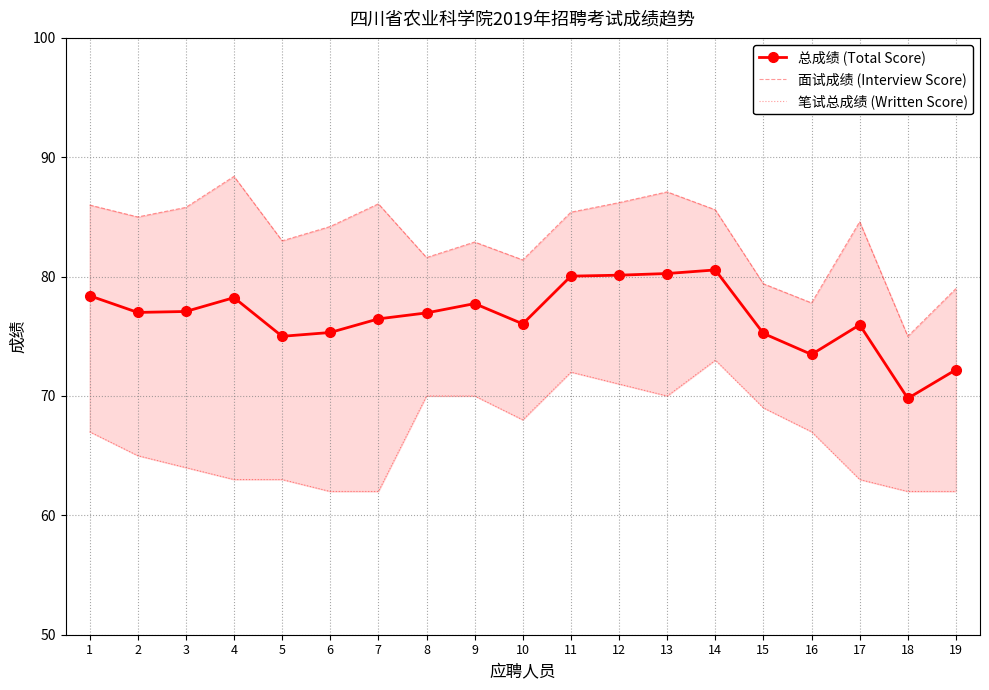

What is the difference between the maximum and minimum values in the 总成绩 (Total Score) series?

10.8